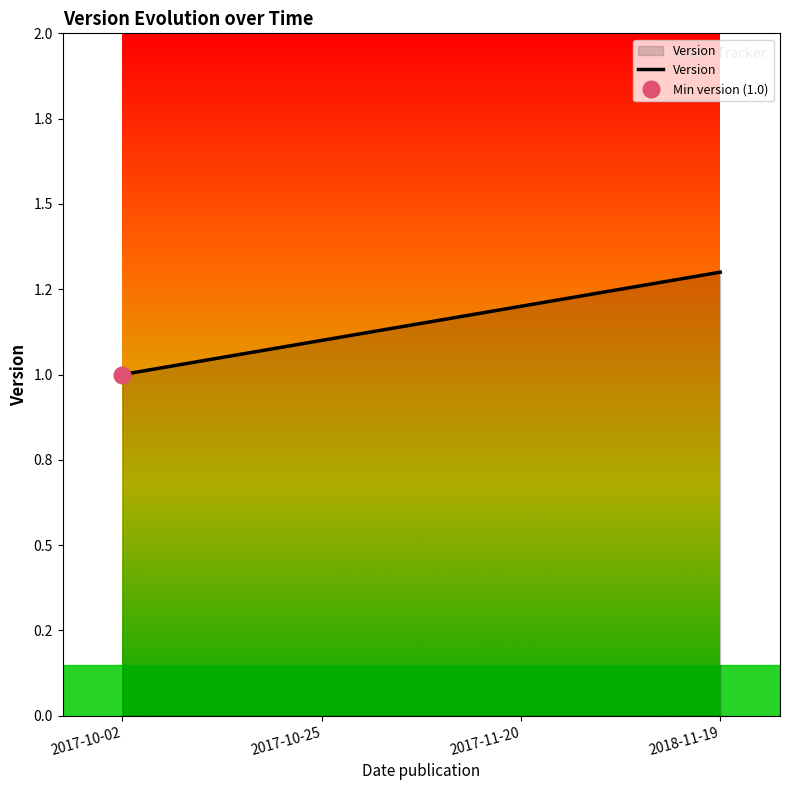

What is the average value?

1.1